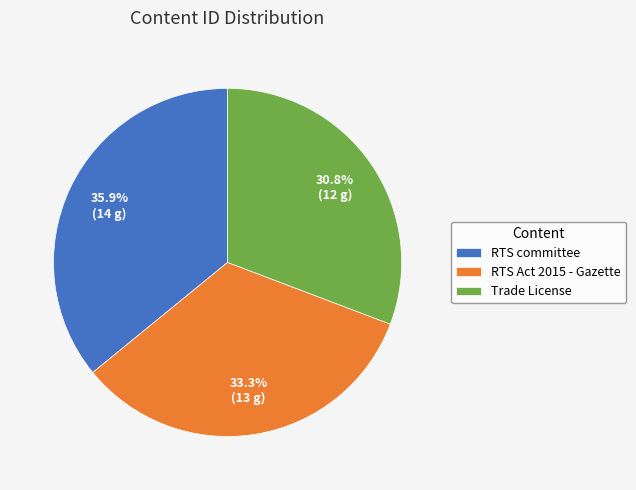

Is there a majority slice in this chart?

No